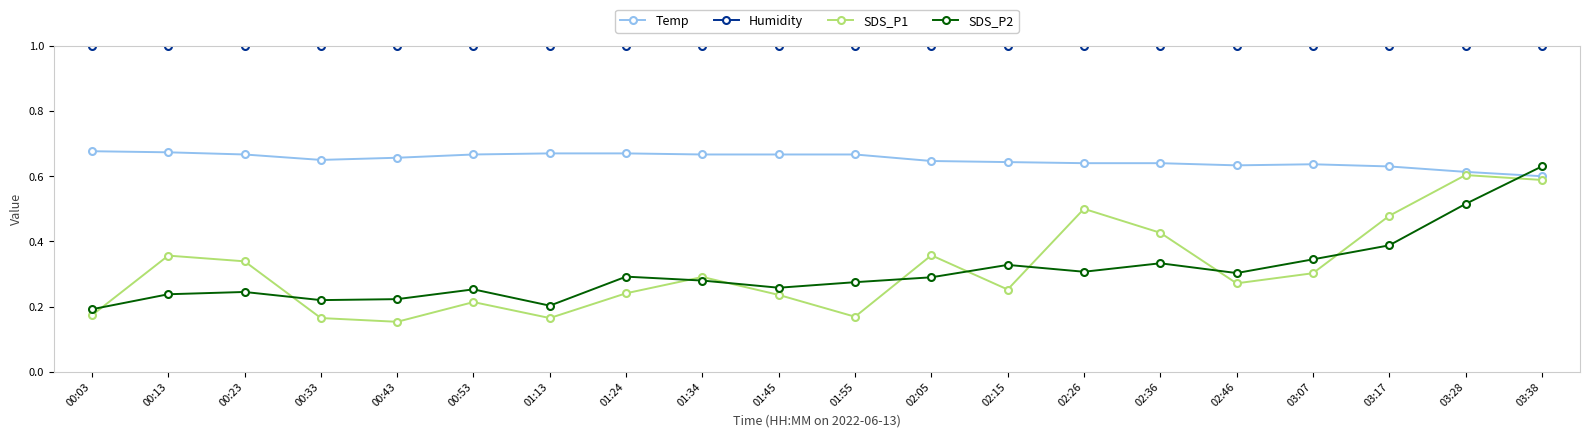

What is the label of the 20th point from the left?

03:38